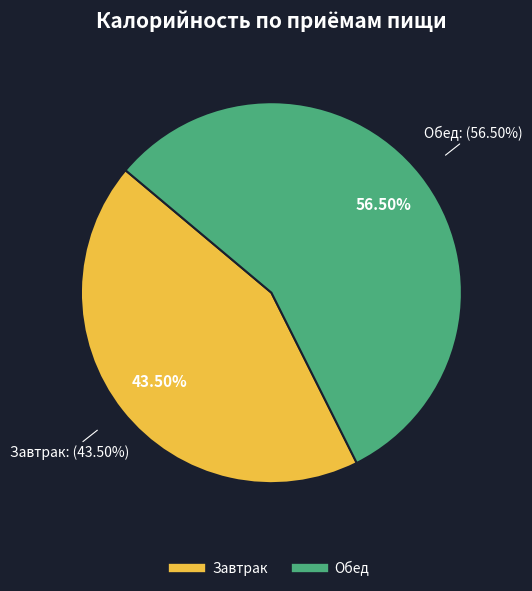

To the nearest percent, what is the difference between the largest and smallest slice percentages?

13%